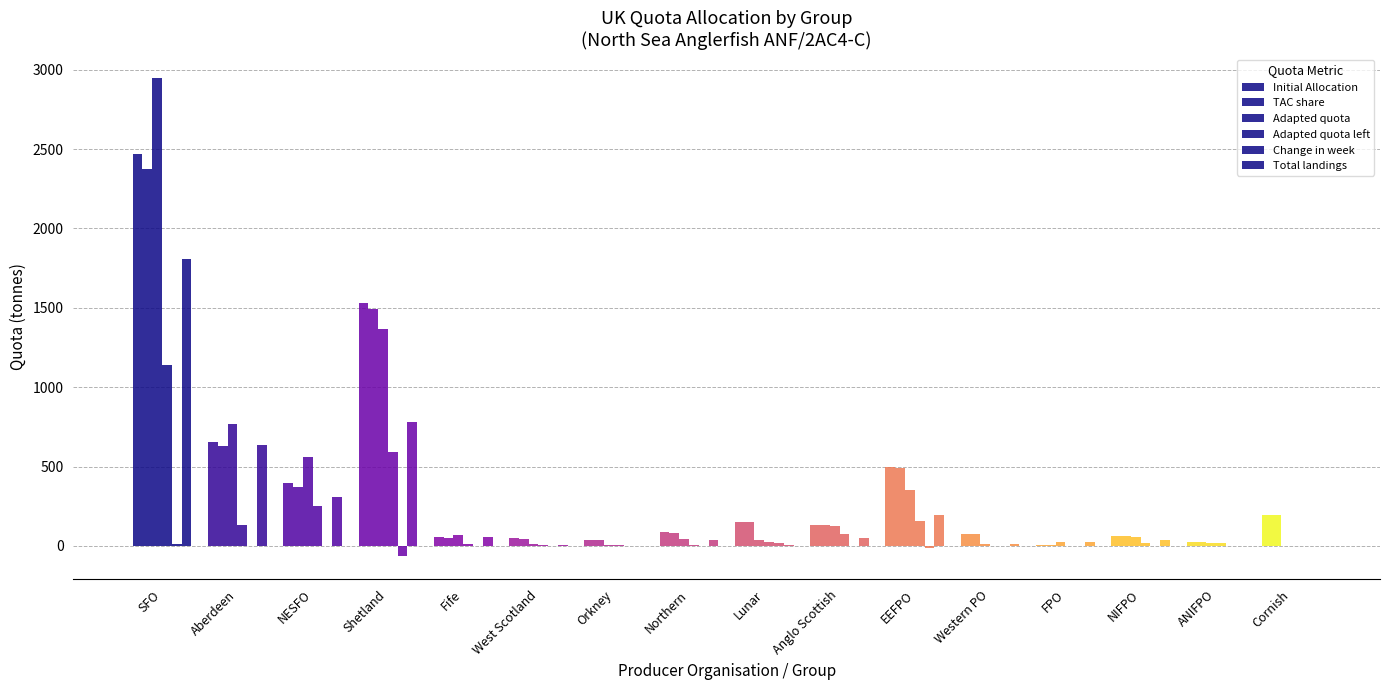

What is the total value across all series at Fife?

246.7